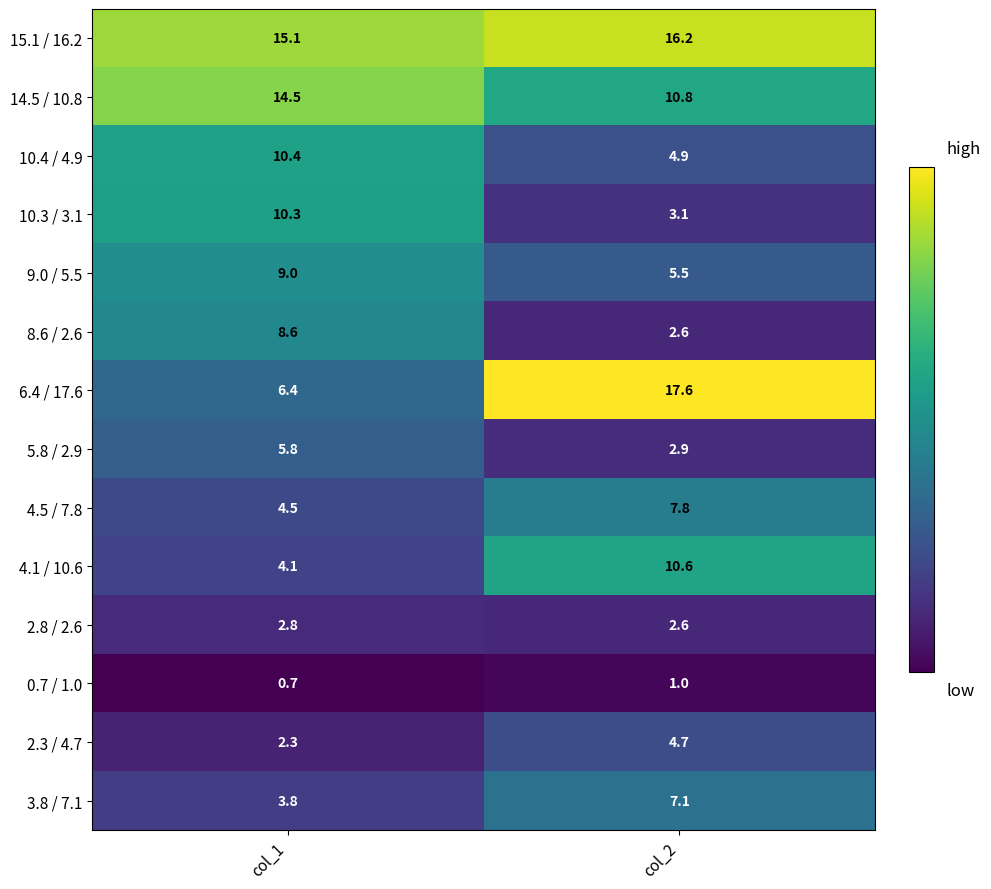

What value does the 4.5 / 7.8 series have at col_2?

7.8